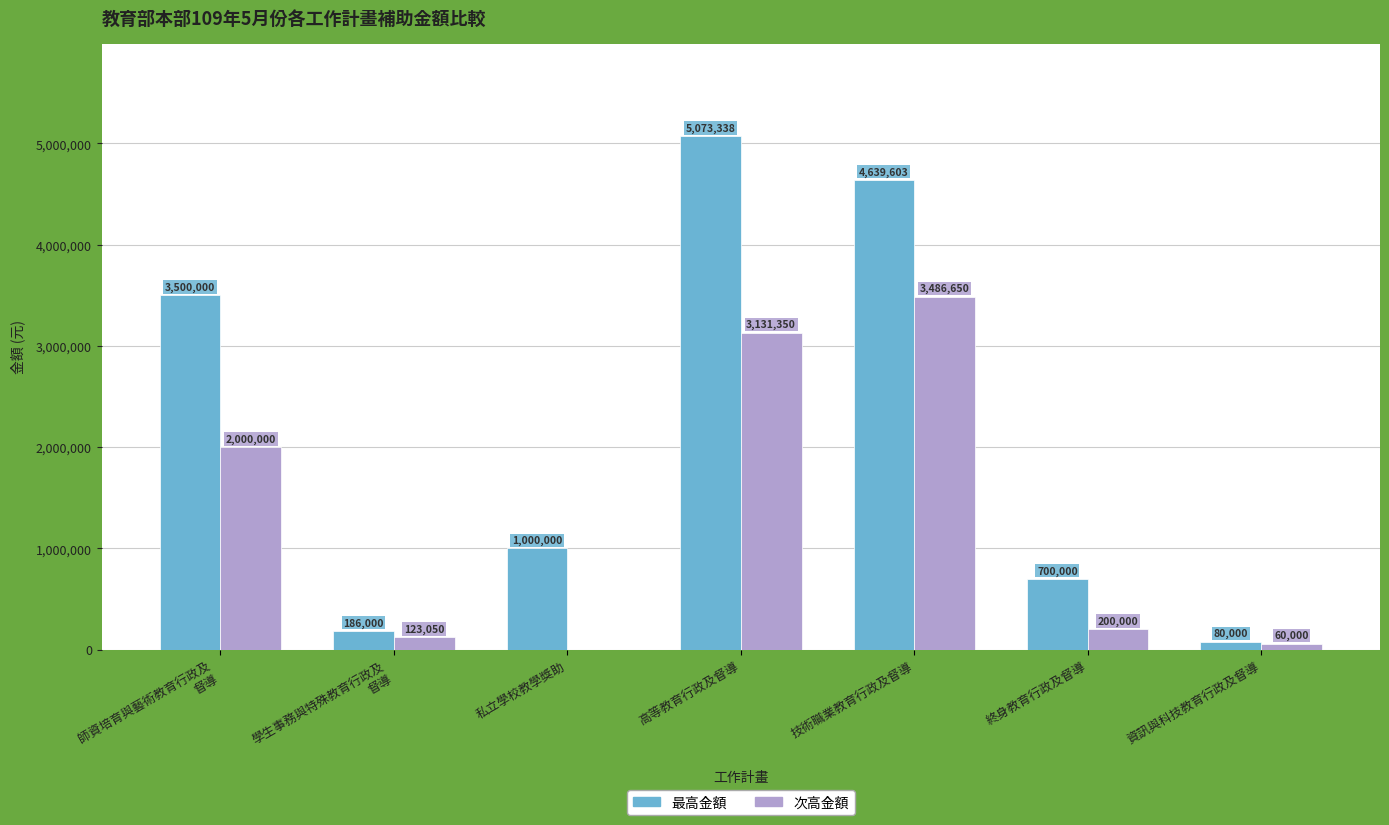

At which label does 次高金額 reach its peak?

技術職業教育行政及督導